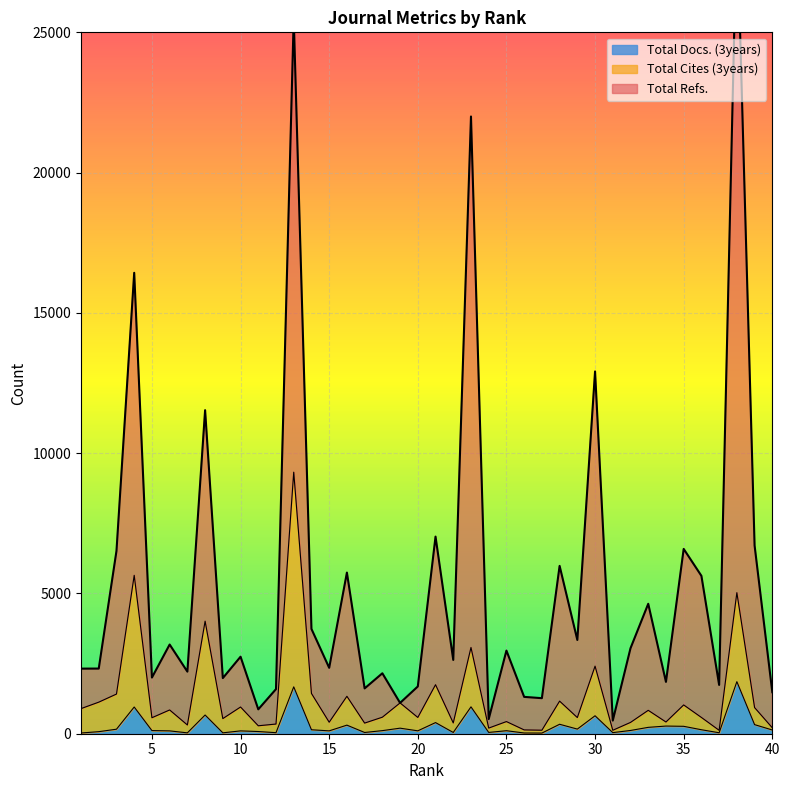

What is the value of the Total Refs. point at the 7th from the left?

2213